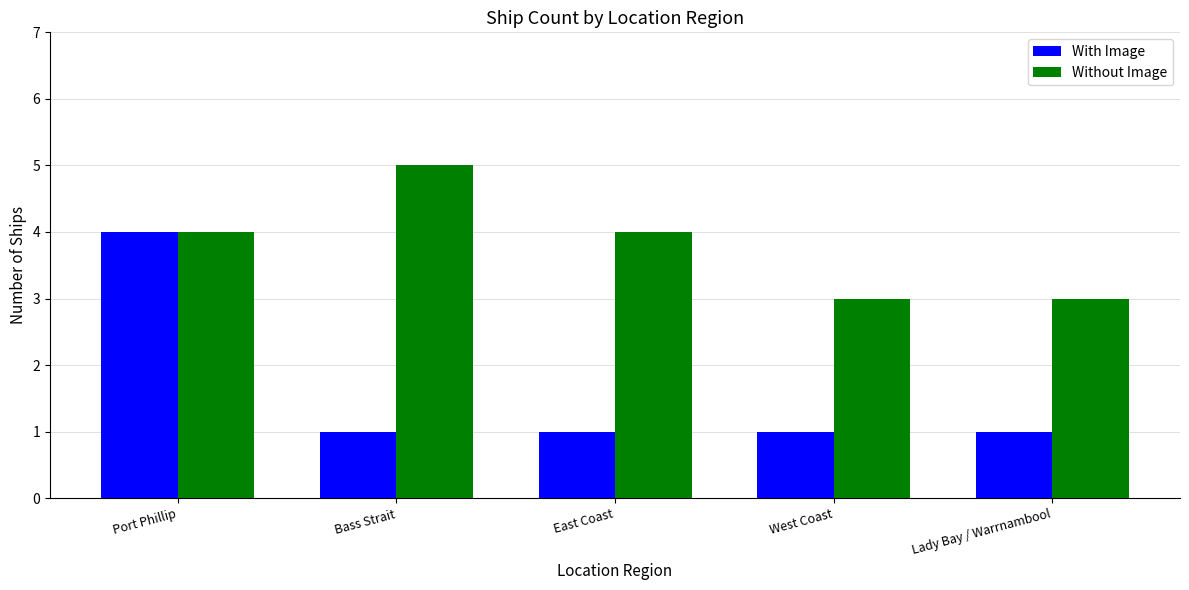

Is the value of With Image at East Coast greater than the value of Without Image at West Coast?

No